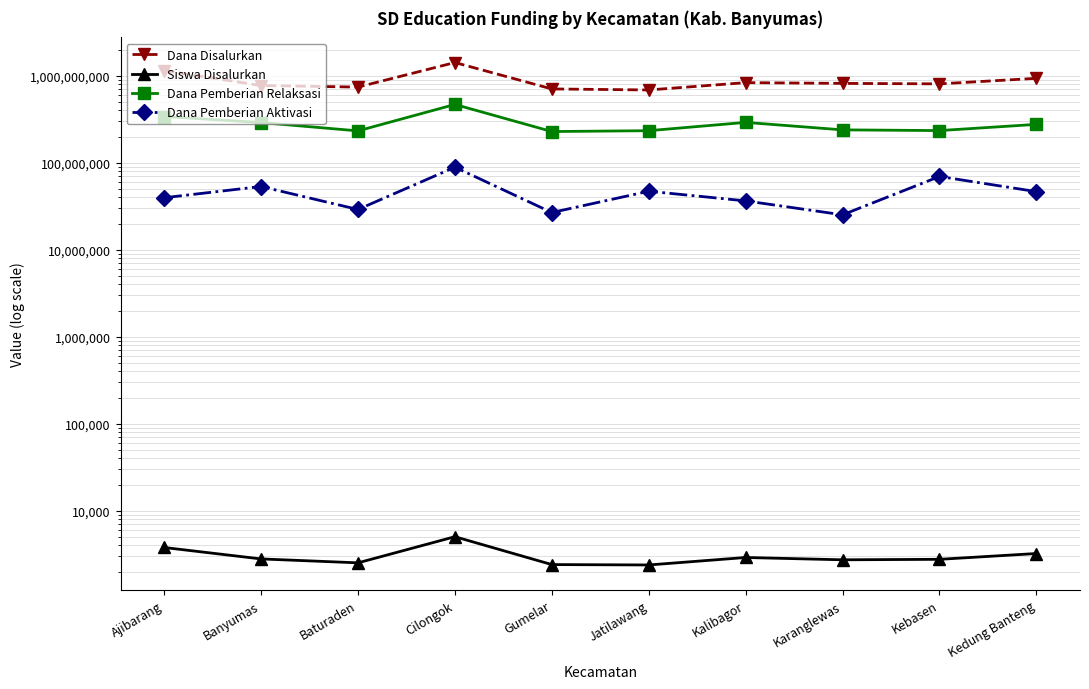

Which series has the largest total across all categories?

Dana Disalurkan